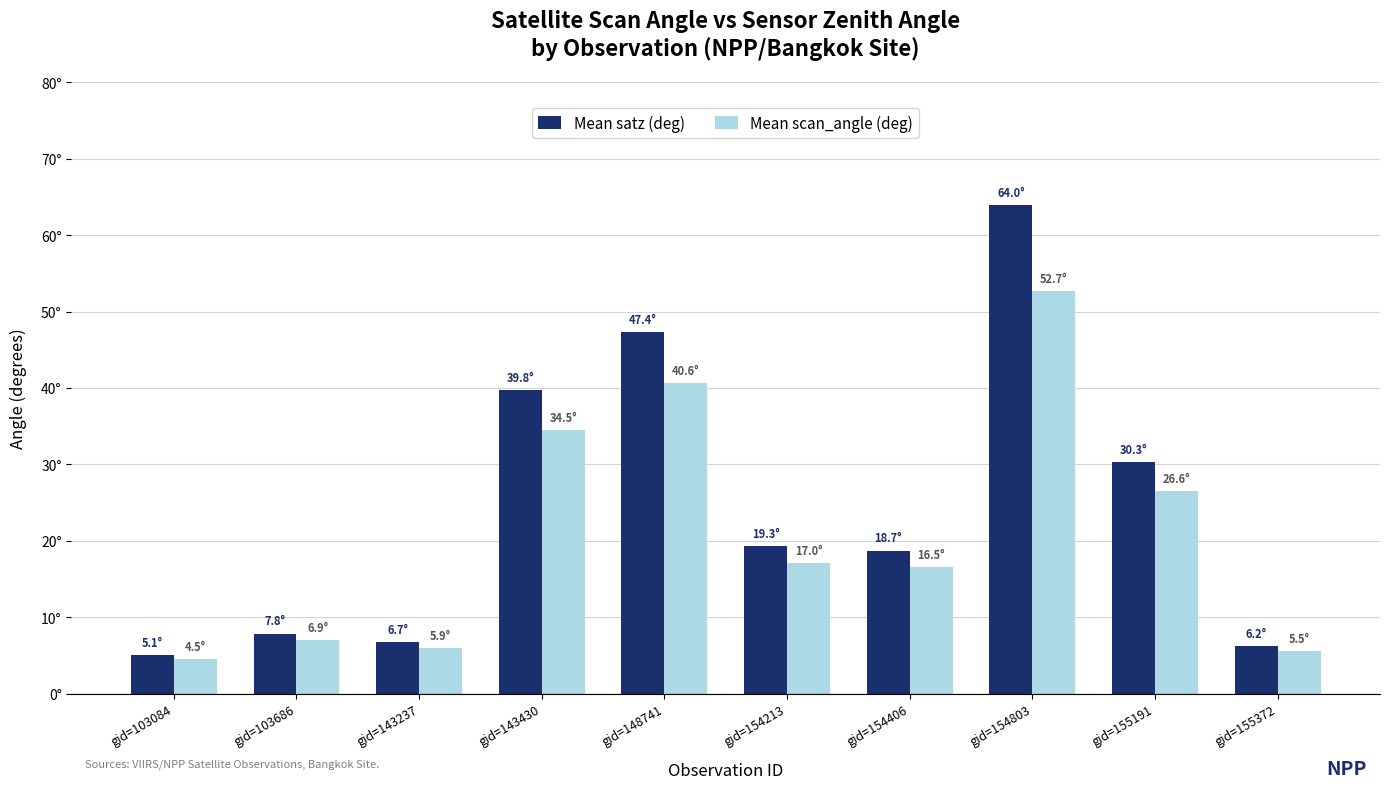

Does the chart contain stacked bars?

No